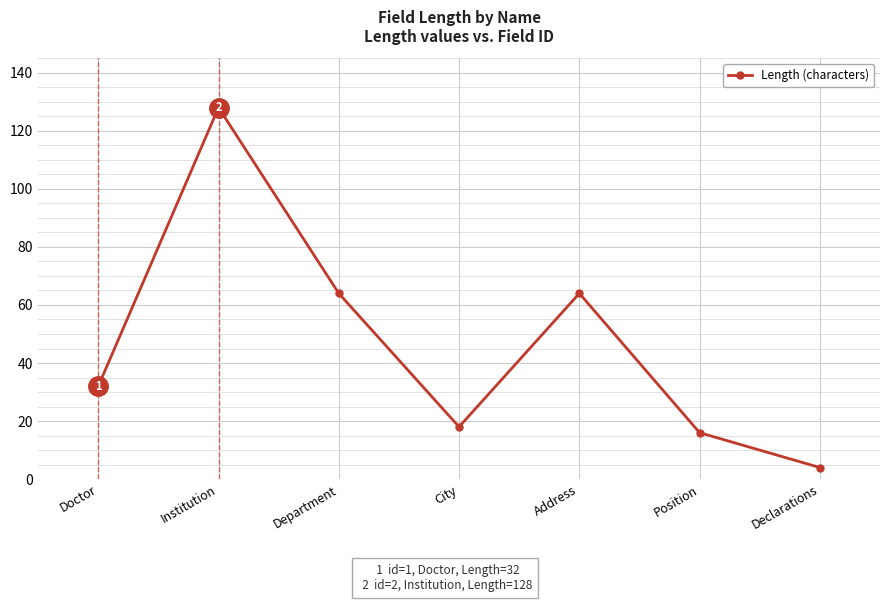

What is the average value?

47